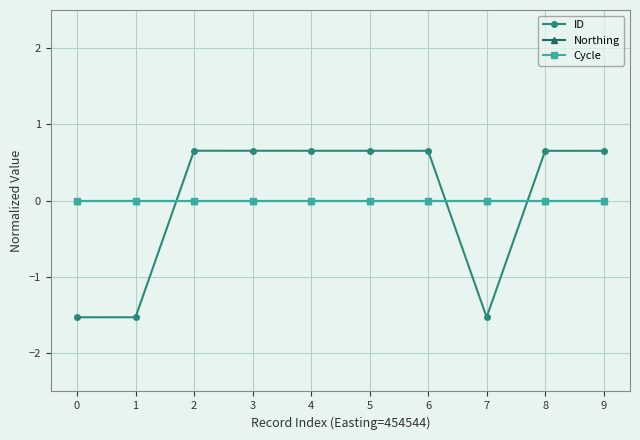

True or false: Northing and ID cross at least once.

True